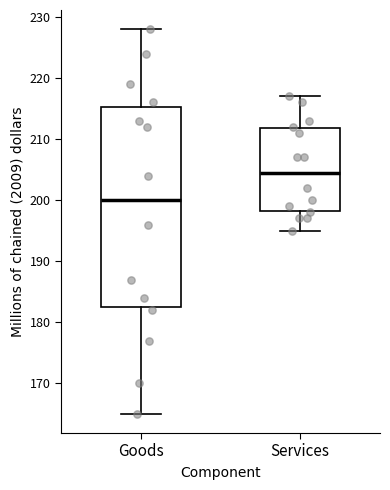

Where is the lower edge of the box for Services on the y-axis? The values are not printed on the chart, so give them approximately, as read against the axis.

198